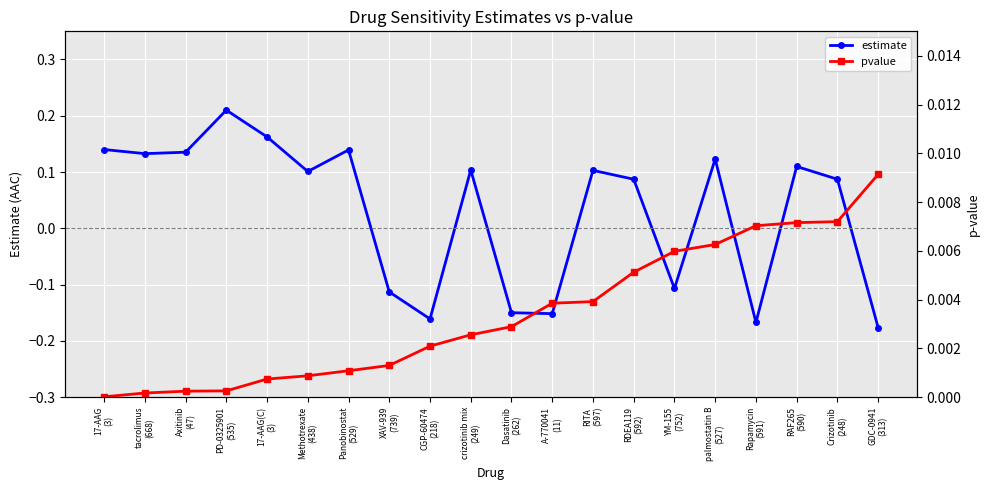

Which series ends up on top after the final intersection of pvalue and estimate?

pvalue